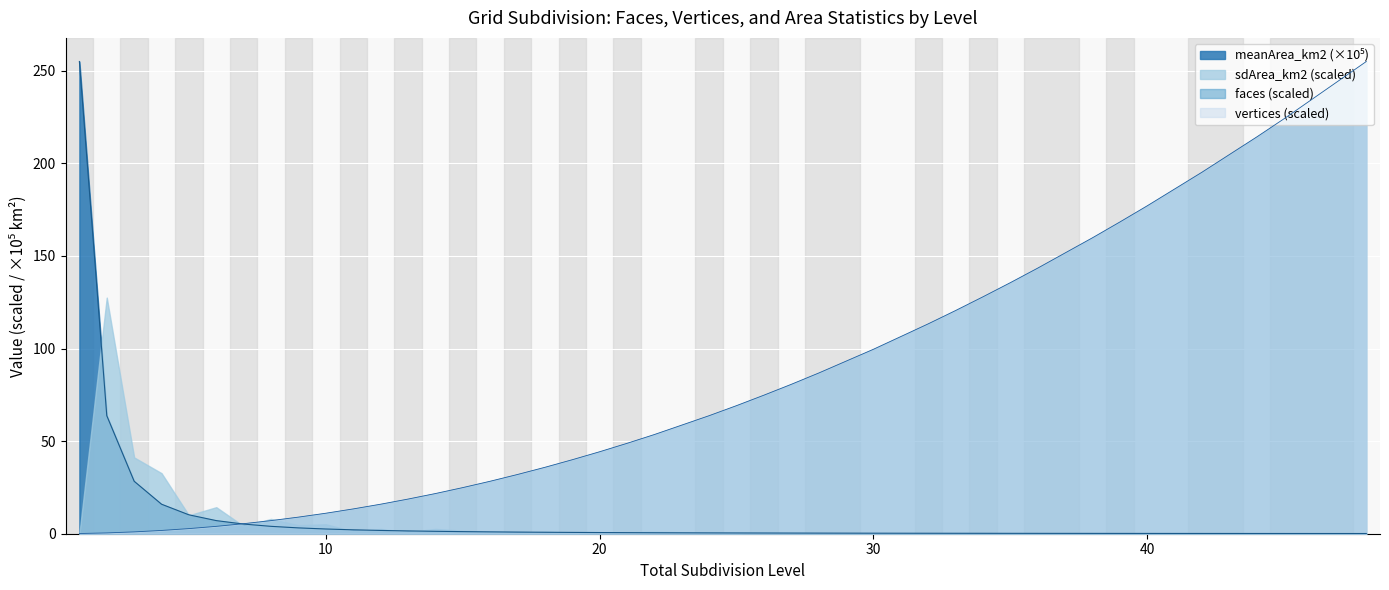

The value of faces at 35 is 38.4. True or false?

False